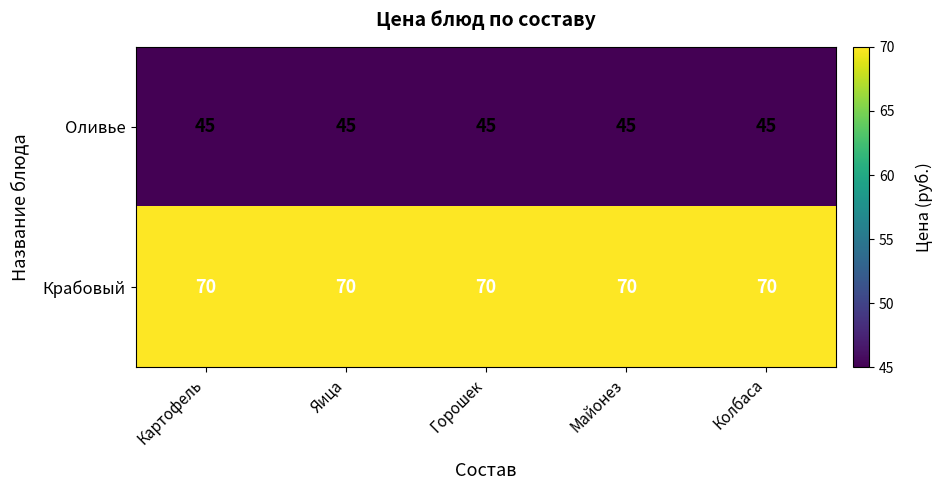

Is it true that Оливье equals 75 at Майонез?

False